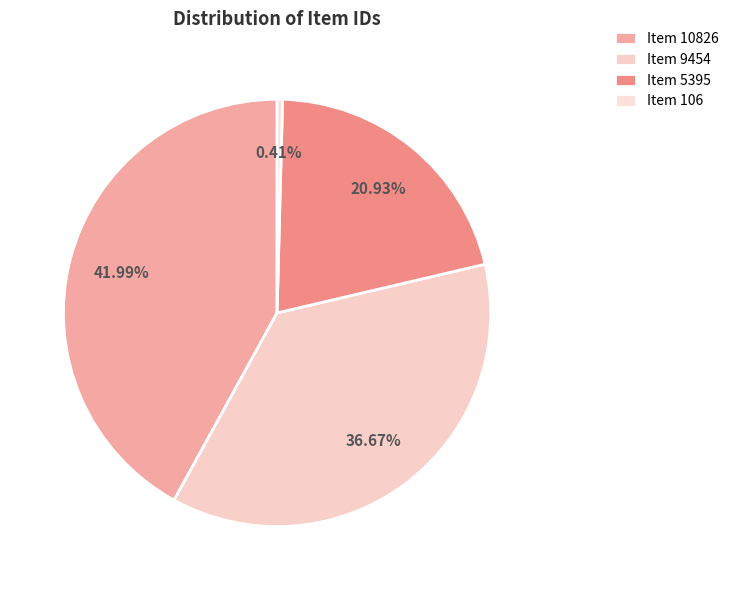

To the nearest percent, what portion does Item 10826 represent?

42%